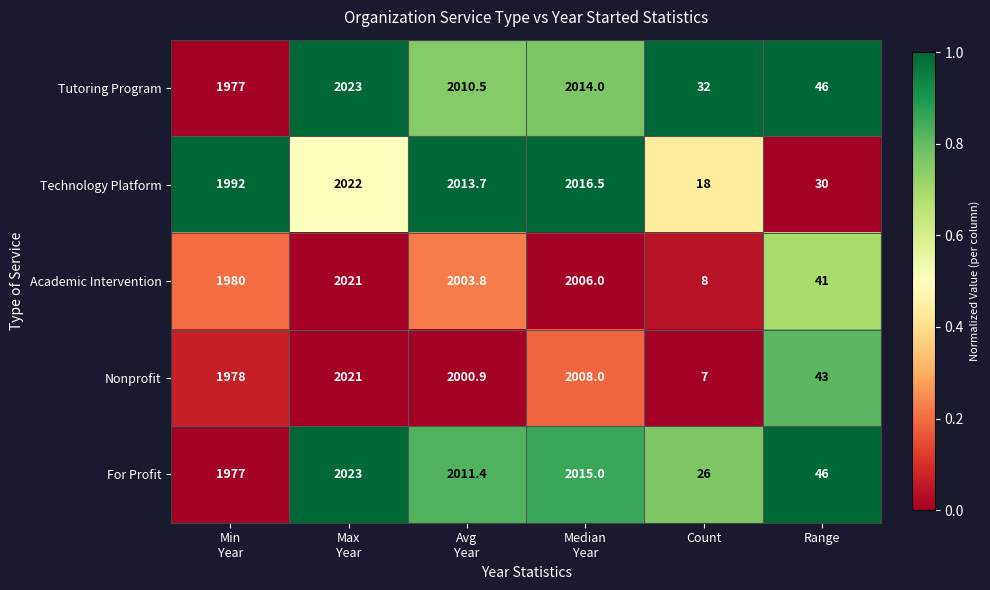

Which category has the highest value across all series?

Max
Year